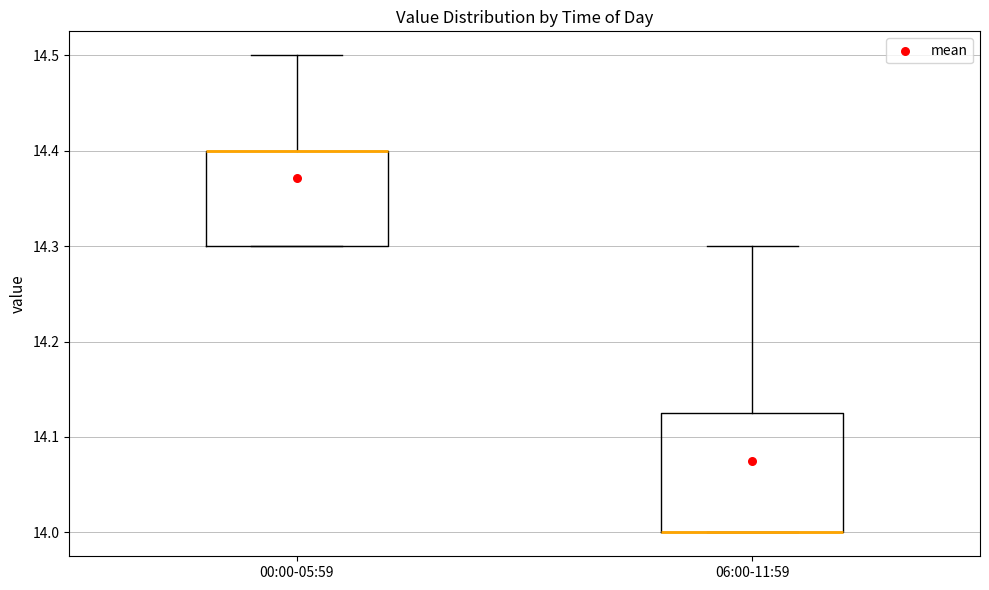

Reading left to right, read every box against the y-axis: the position of its median line, the range the box covers, and the ends of its whiskers. The values are not printed on the chart, so give them approximately, as read against the axis.

00:00-05:59: median 14.40 (drawn on the box's upper edge), box 14.30 to 14.40, whiskers 14.30 to 14.50
06:00-11:59: median 14.00 (drawn on the box's lower edge), box 14.00 to 14.13, whiskers 14.00 to 14.30